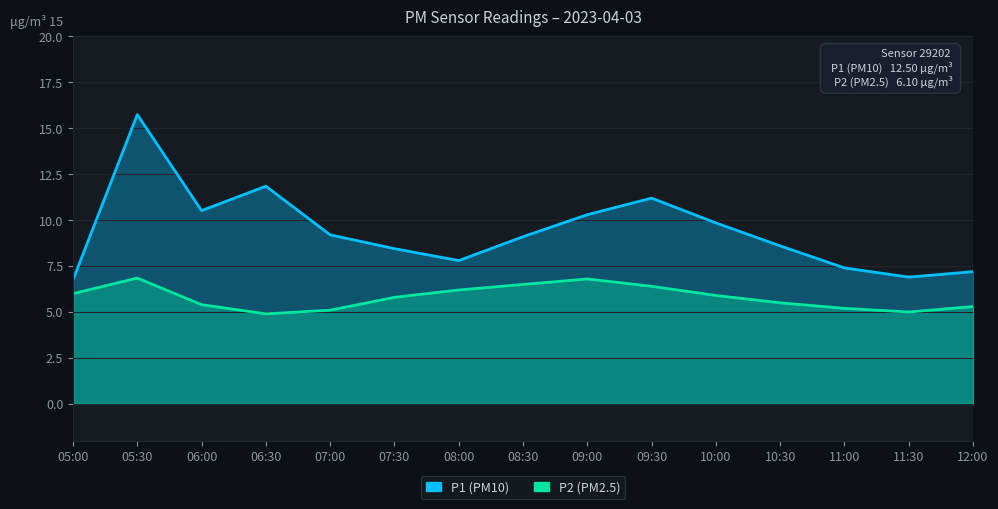

What is the difference between the second highest and minimum values in the P1 series?

5.1